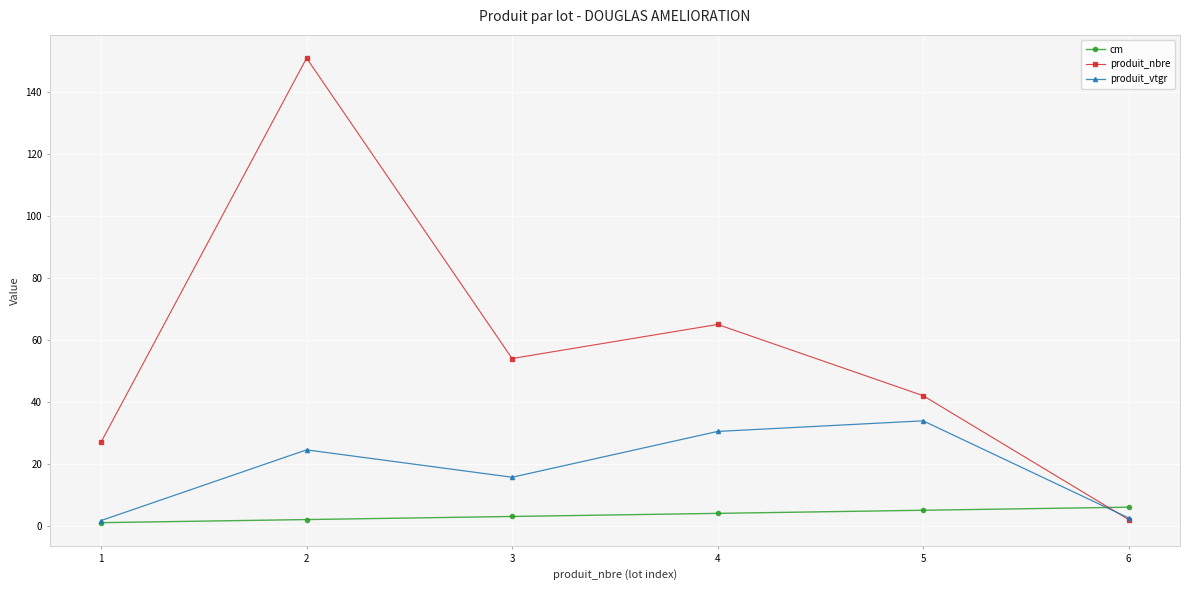

List the series in order of their peak value, lowest first.

cm, produit_vtgr, produit_nbre